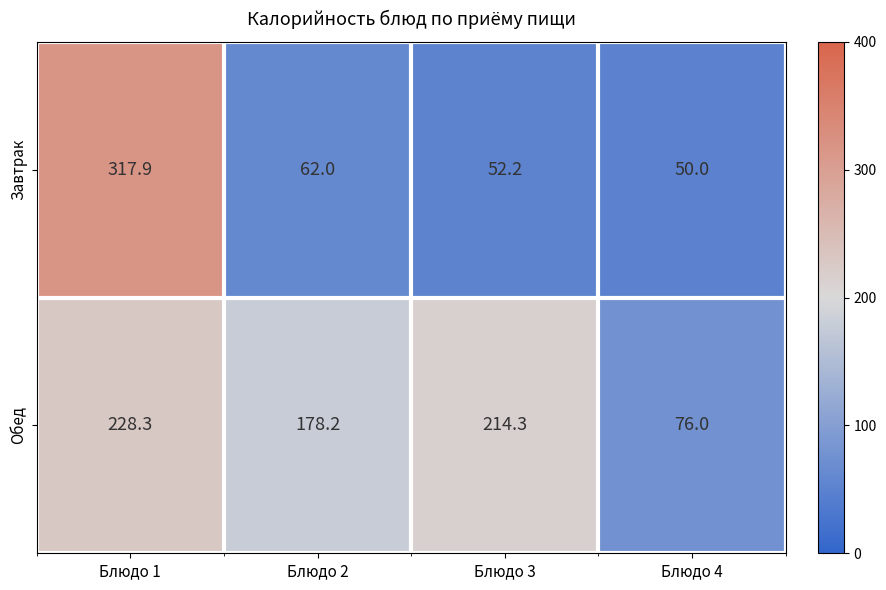

The Обед series shows 382.3 at Блюдо 3. True or false?

False